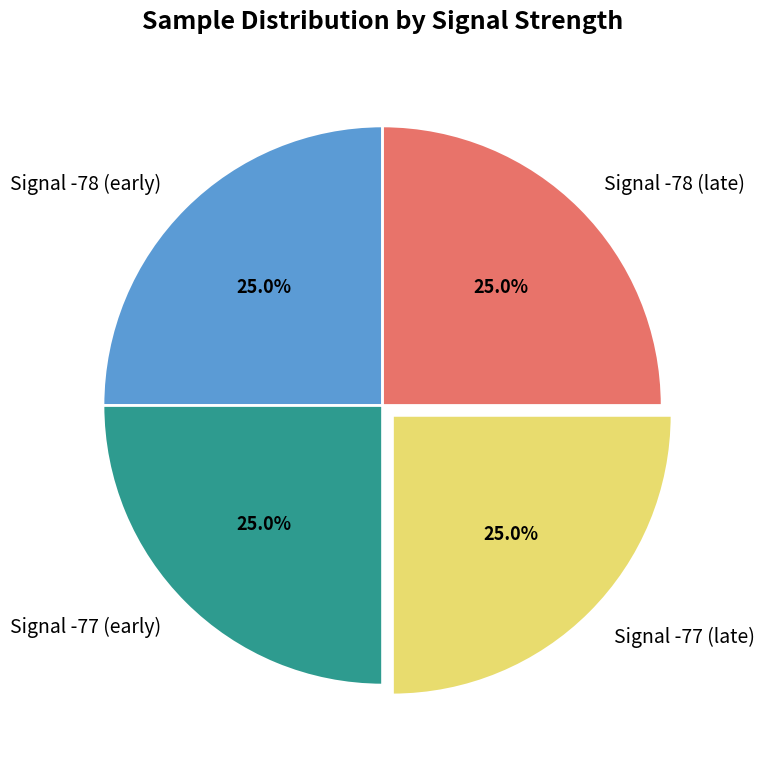

Is there any slice that represents more than half of the pie?

No